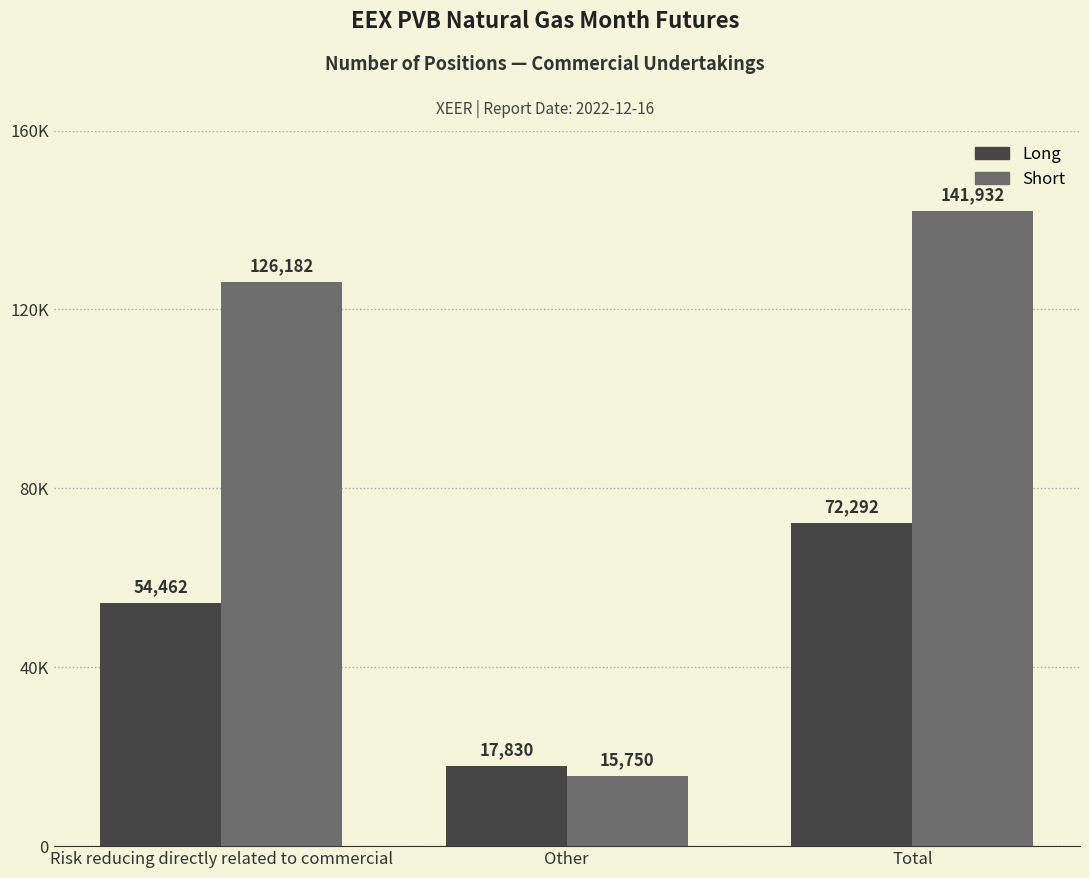

Reading left to right, what are all the values shown in this chart?

Long: Risk reducing directly related to commercial=54462	Other=17830	Total=72292
Short: Risk reducing directly related to commercial=126182	Other=15750	Total=141932